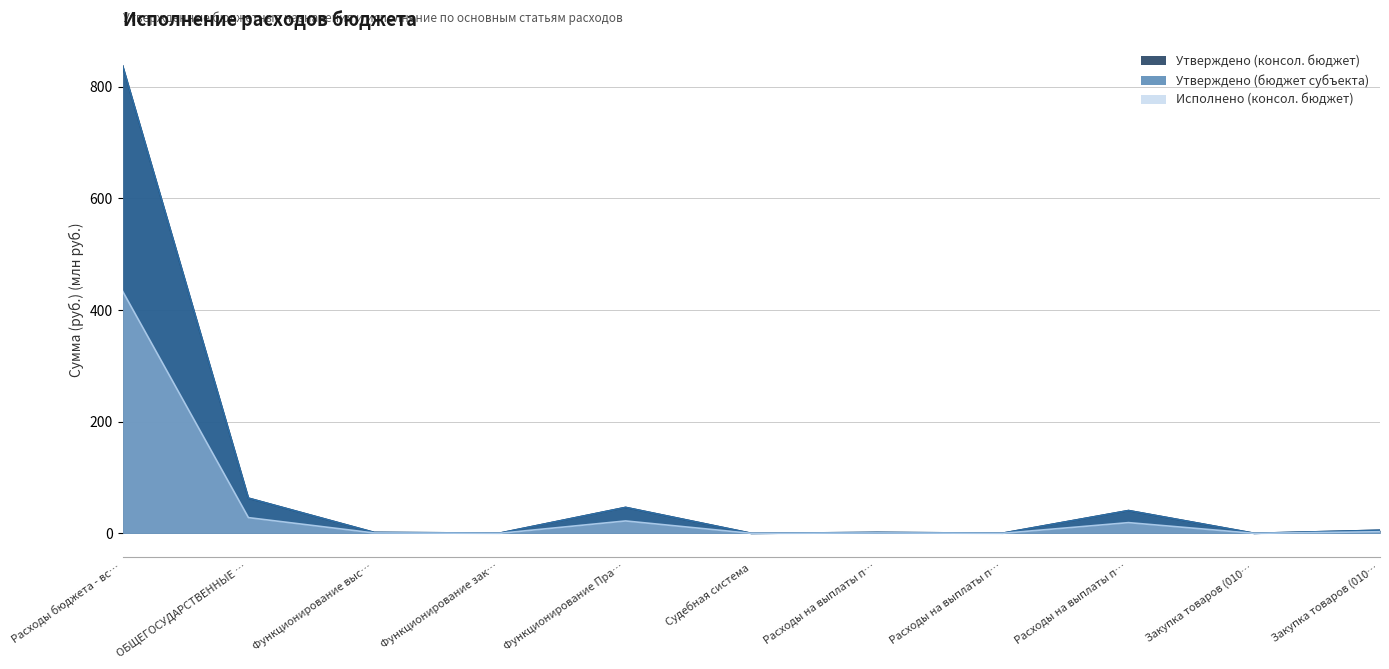

Rank the categories by Утверждено (консол. бюджет) value from highest to lowest.

Расходы бюджета - вс…, ОБЩЕГОСУДАРСТВЕННЫЕ …, Функционирование Пра…, Расходы на выплаты п…, Закупка товаров (010…, Функционирование выс…, Расходы на выплаты п…, Функционирование зак…, Расходы на выплаты п…, Закупка товаров (010…, Судебная система